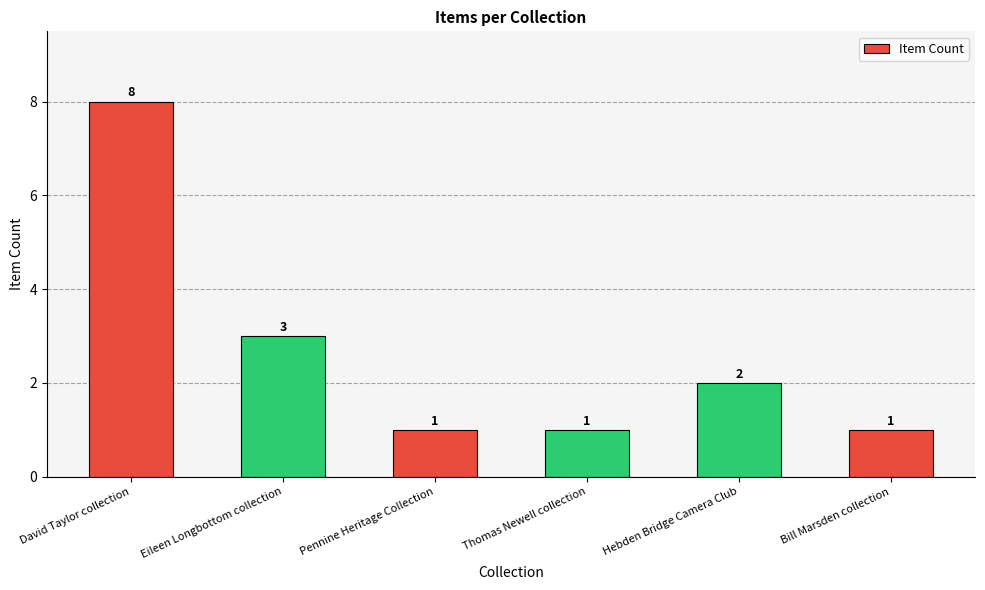

Count the number of categories in the chart.

6